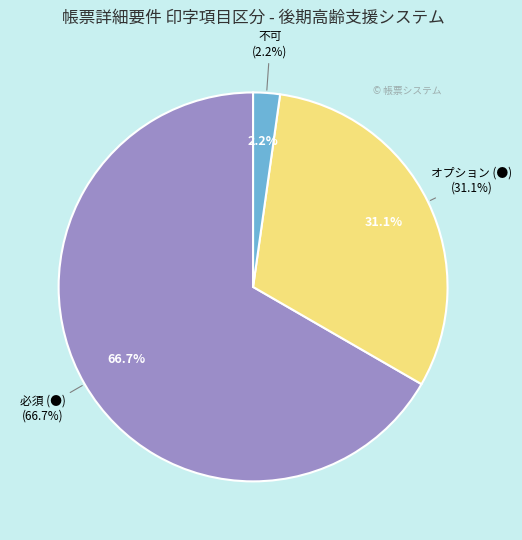

To the nearest percent, what is the combined percentage of オプション (●) and 必須 (●)?

98%